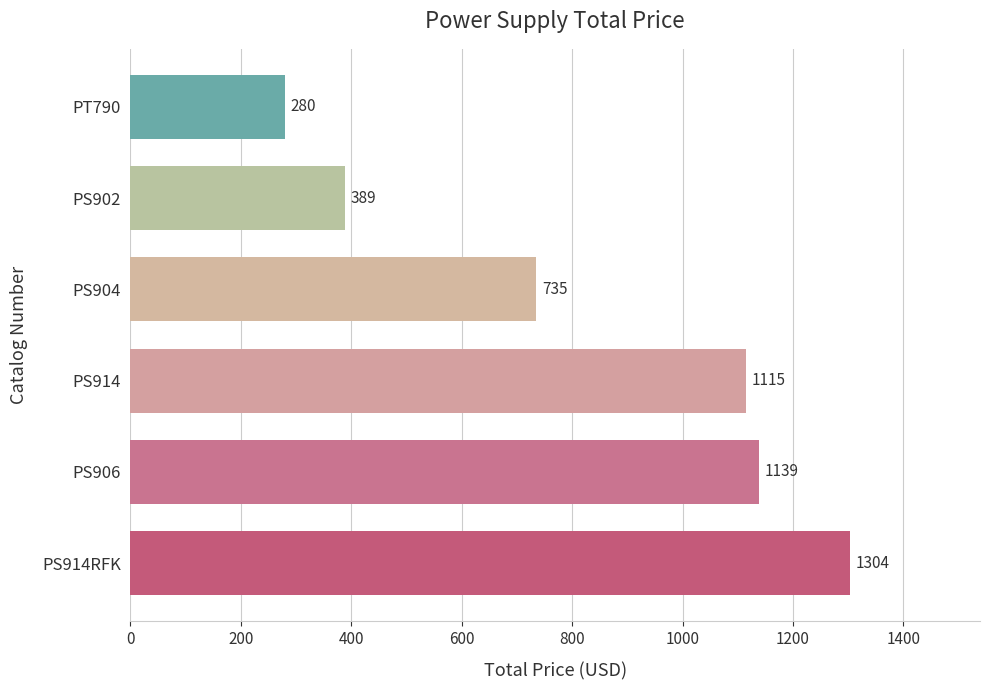

The value at PS914RFK is 765. True or false?

False